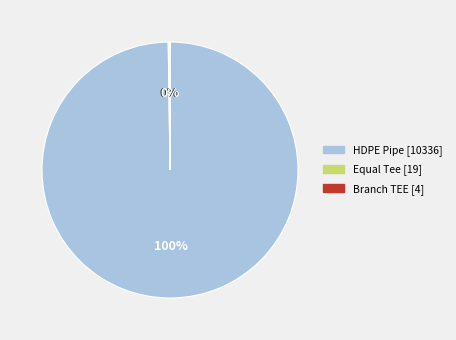

Is there any slice that represents more than half of the pie?

Yes